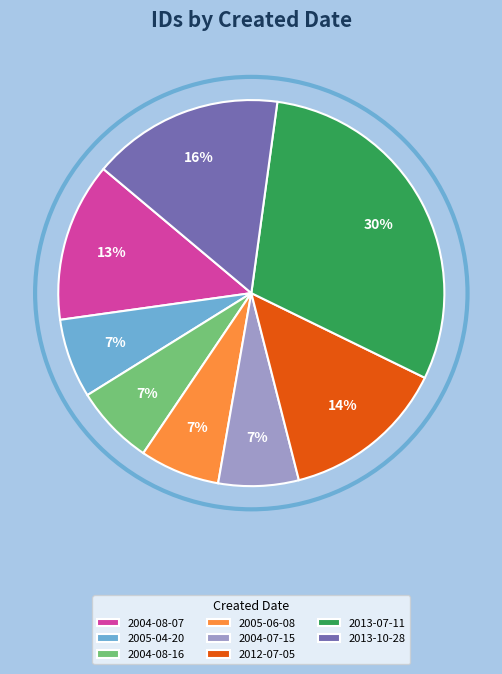

Which has a higher value, 2004-07-15 or 2004-08-07?

2004-08-07